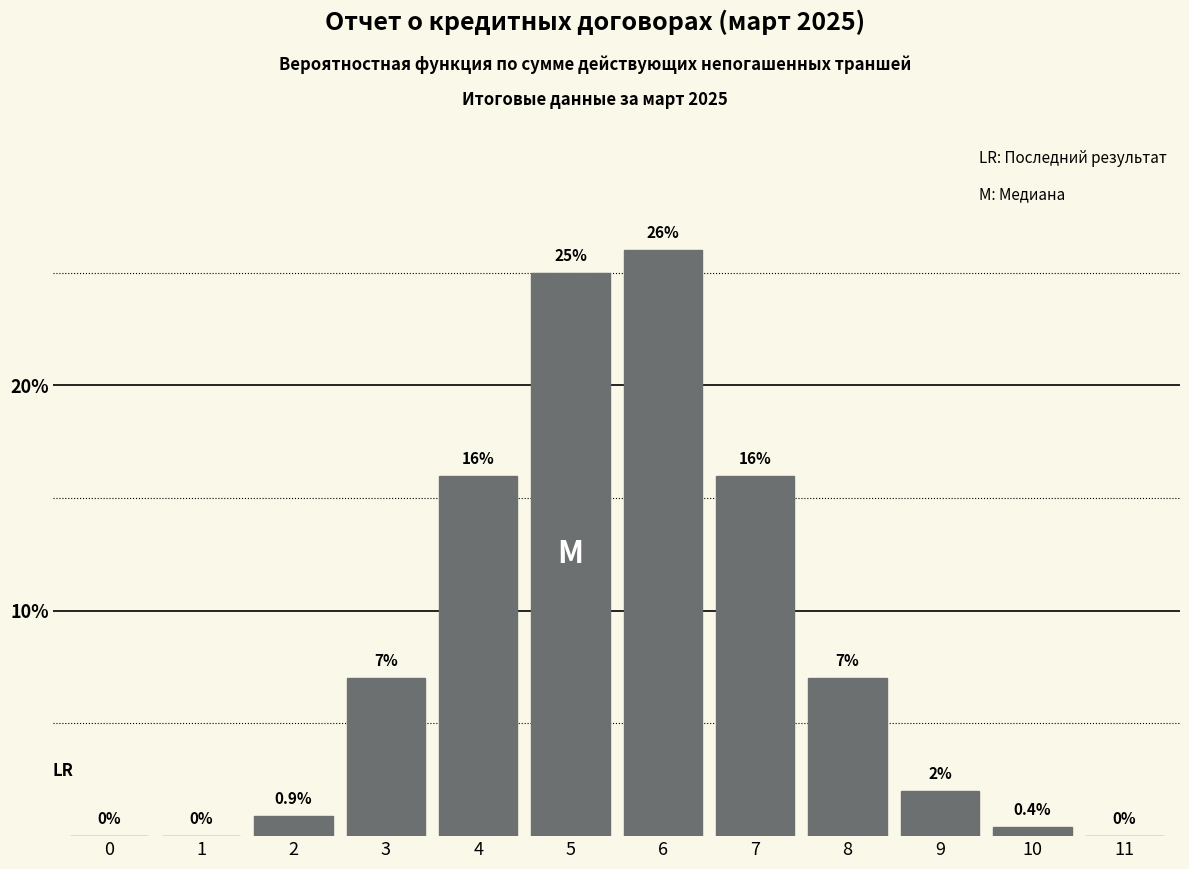

Reading left to right, what are all the values shown in this chart?

0=0.0	1=0.0	2=0.9	3=7.0	4=16.0	5=25.0	6=26.0	7=16.0	8=7.0	9=2.0	10=0.4	11=0.0